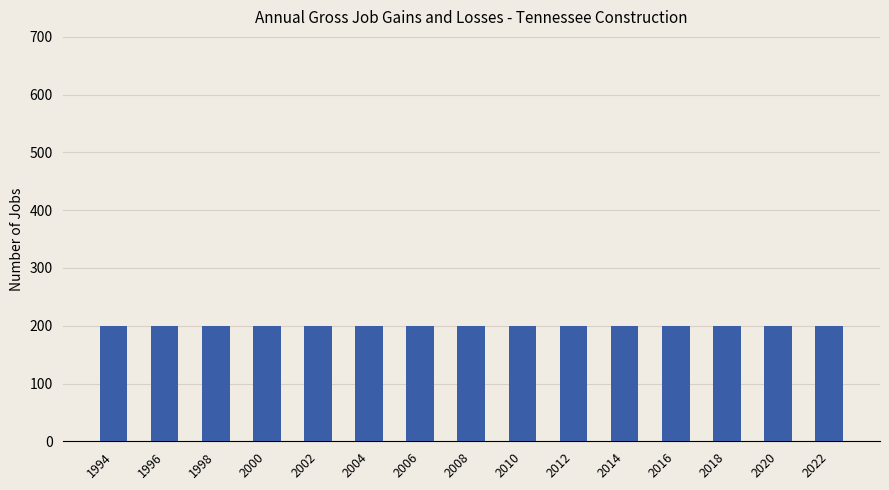

At which label is Gross job losses - Total closest to 0?

1994